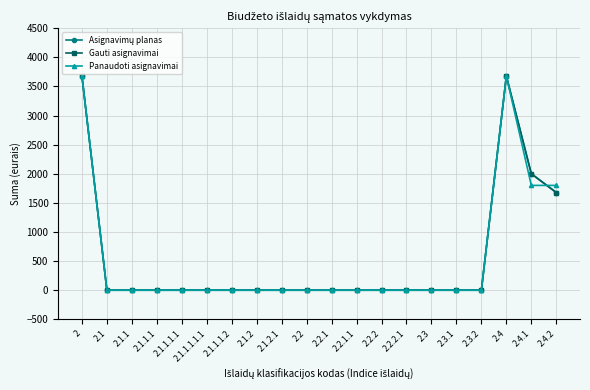

Does the chart have visible grid lines?

Yes